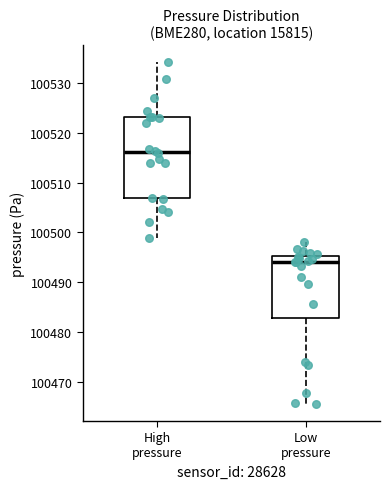

Reading left to right, read every box against the y-axis: the position of its median line, the range the box covers, and the ends of its whiskers. The values are not printed on the chart, so give them approximately, as read against the axis.

High pressure: median 100516, box 100507 to 100523, whiskers 100499 to 100534
Low pressure: median 100494, box 100483 to 100495, whiskers 100466 to 100498